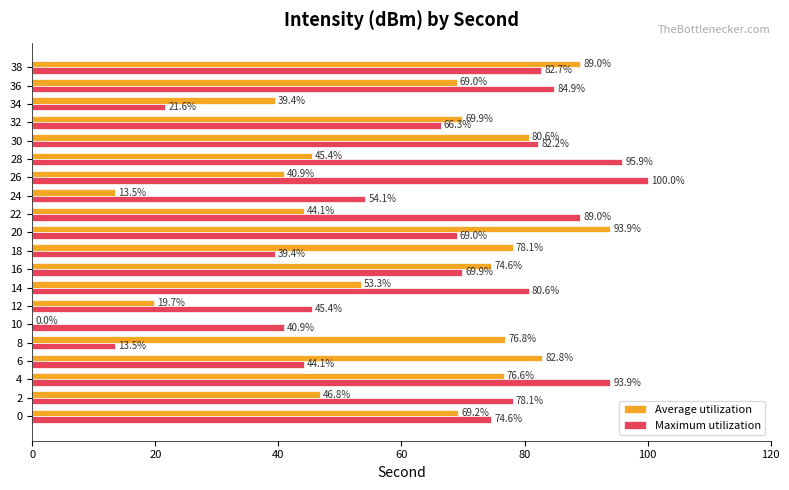

Which series has the largest range (max minus min)?

Average utilization